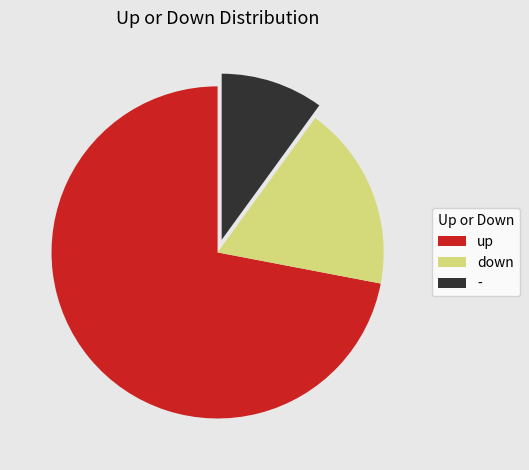

Rank the categories by value from lowest to highest.

-, down, up